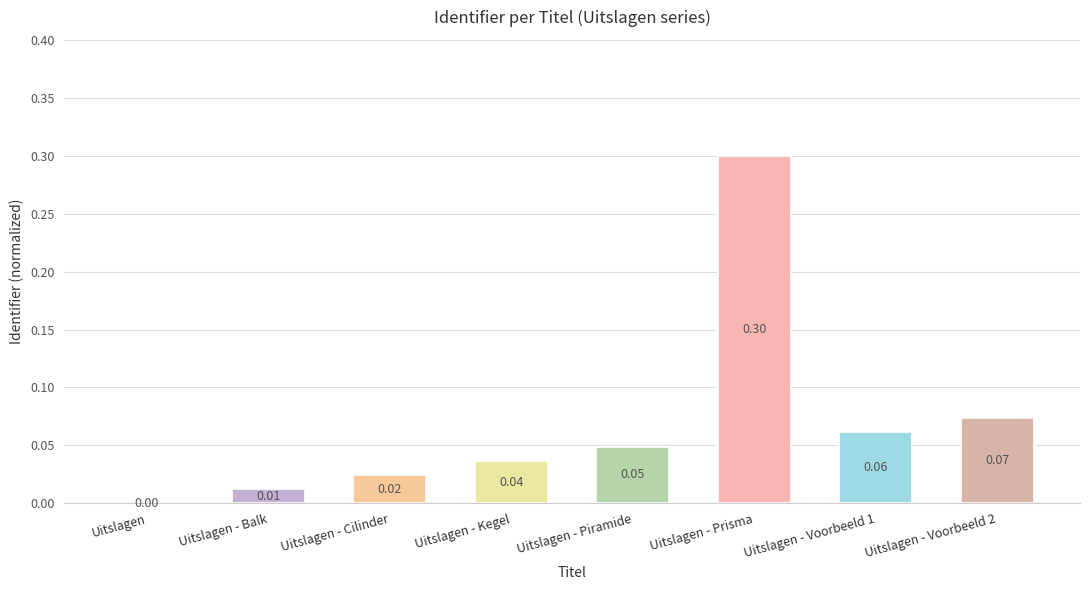

Where is the data nearest to the value 0?

Uitslagen